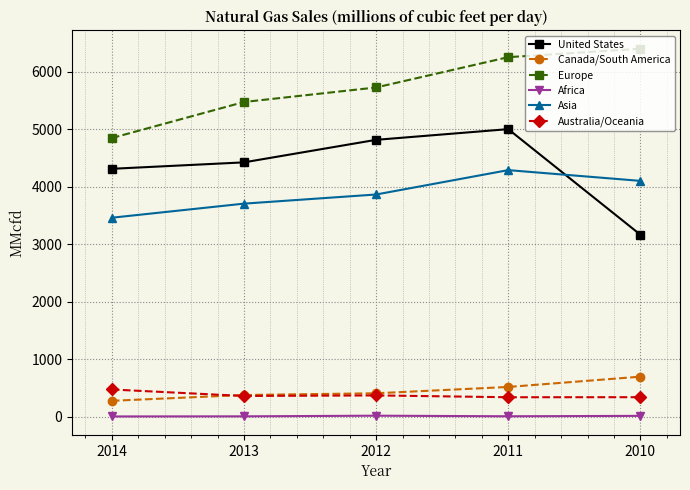

Where is the first local minimum for Africa?

2011